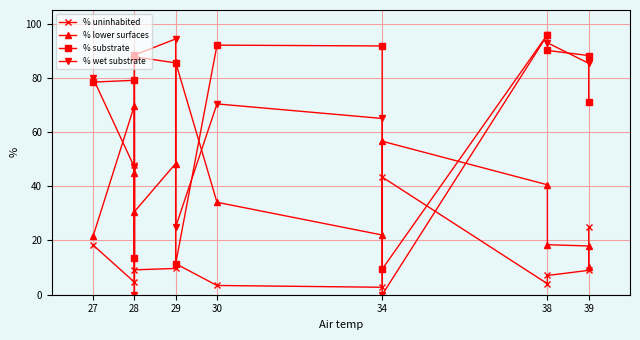

The value of % substrate at 12 is 119.4. True or false?

False